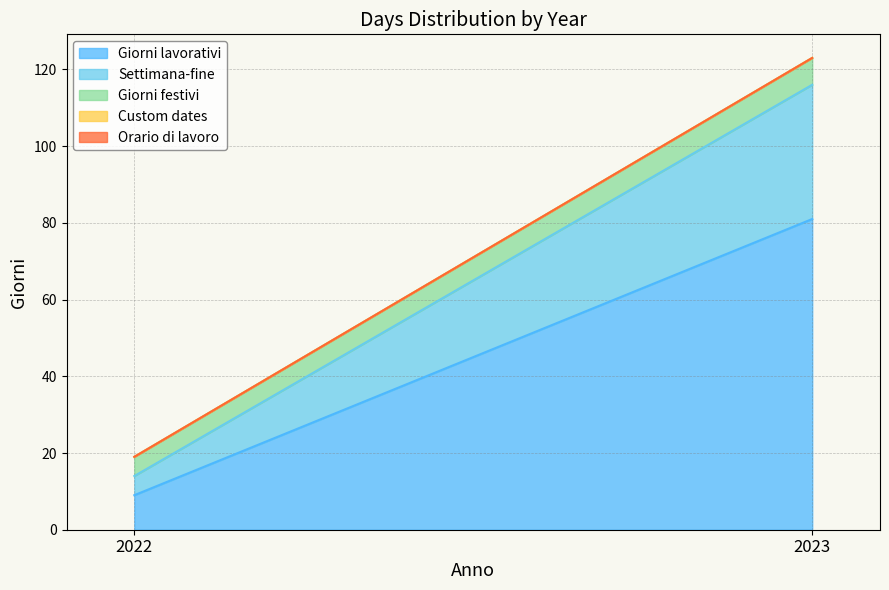

Rank the series by their maximum value, from lowest to highest.

Custom dates, Orario di lavoro, Giorni festivi, Settimana-fine, Giorni lavorativi